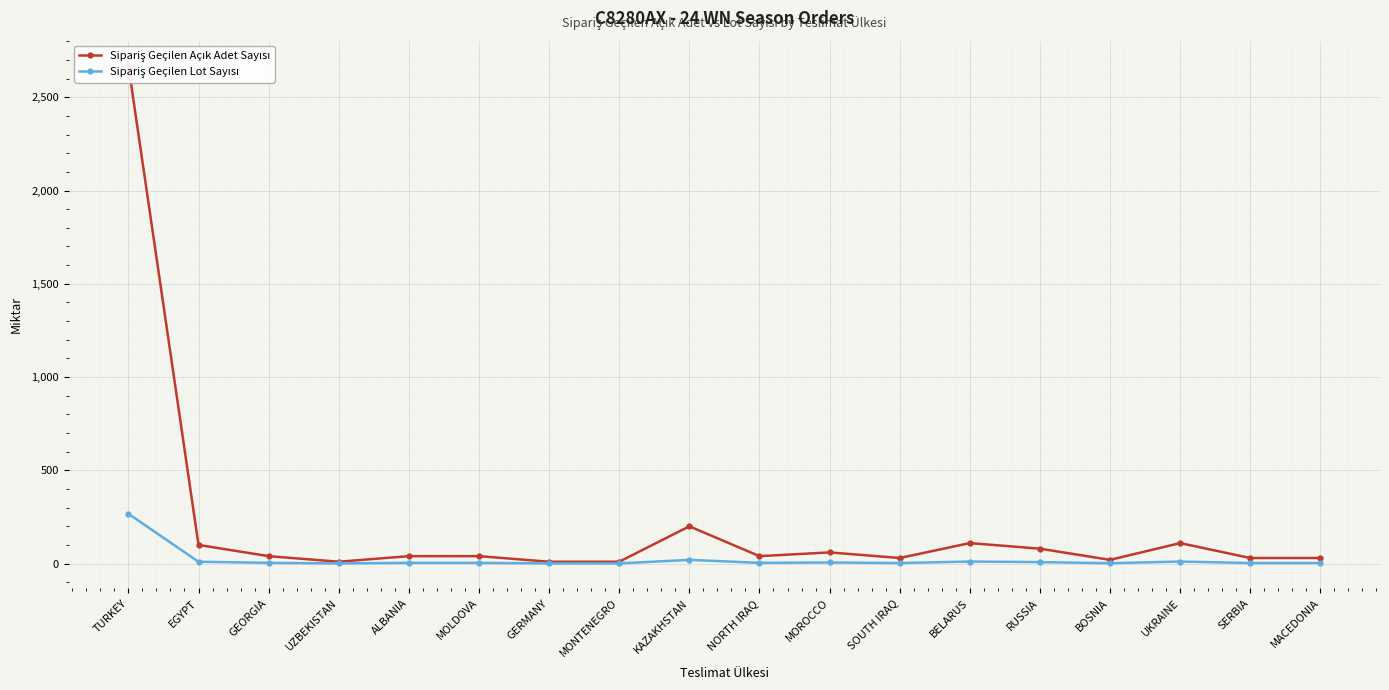

What is the value of the Sipariş Geçilen Lot Sayısı point at the 17th from the left?

3